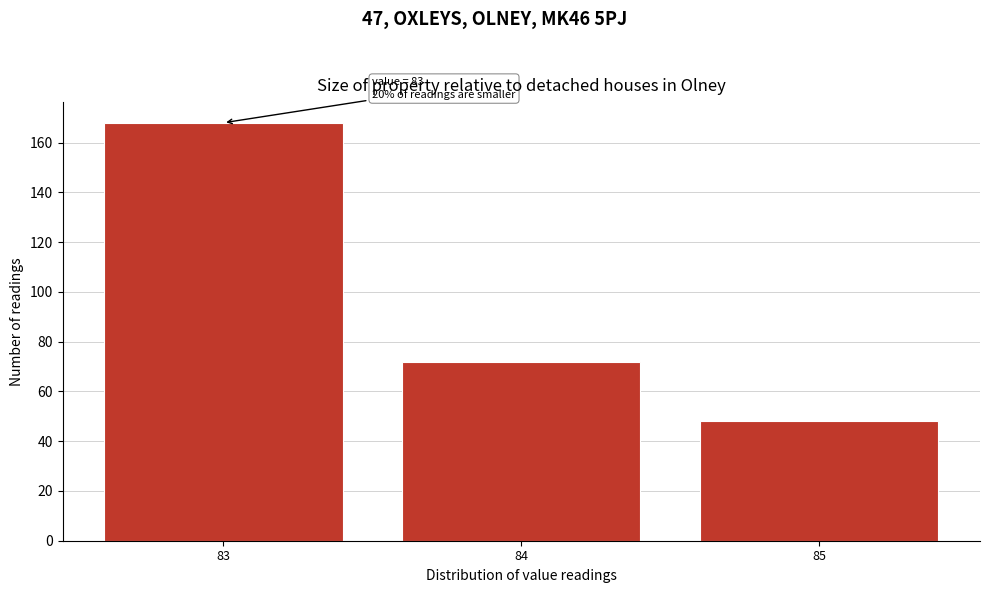

Reading right to left, list all the values displayed in this chart.

85=48	84=72	83=168